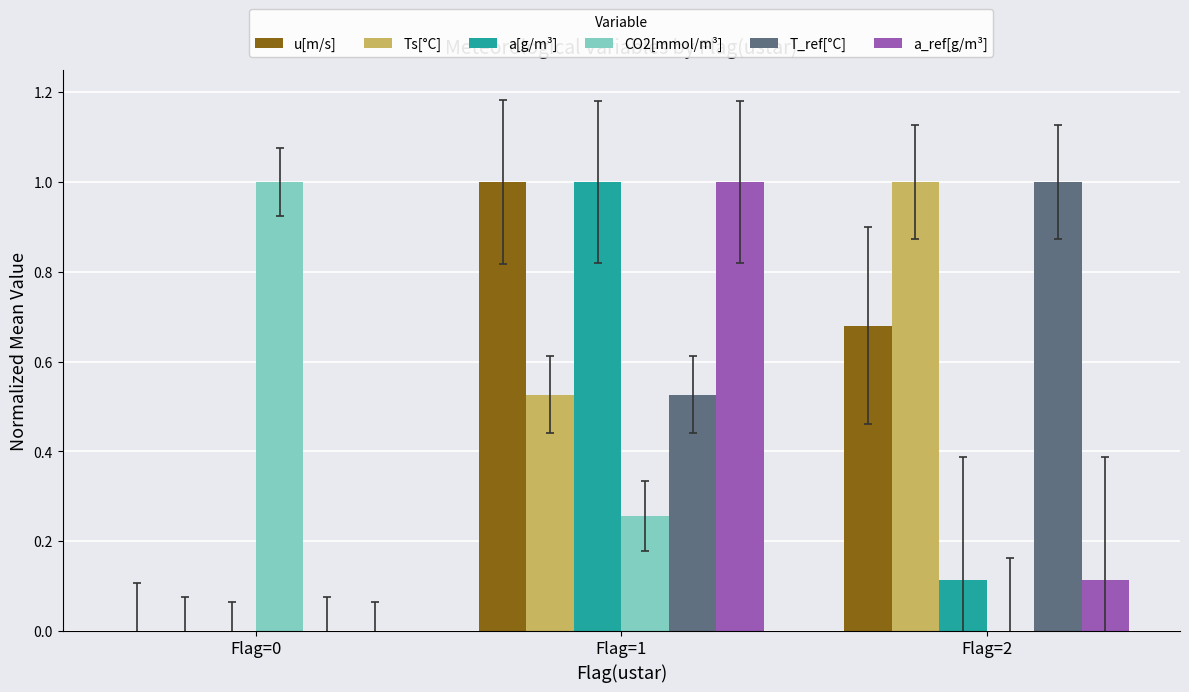

The u[m/s] series shows 1.0 at Flag=1. True or false?

True